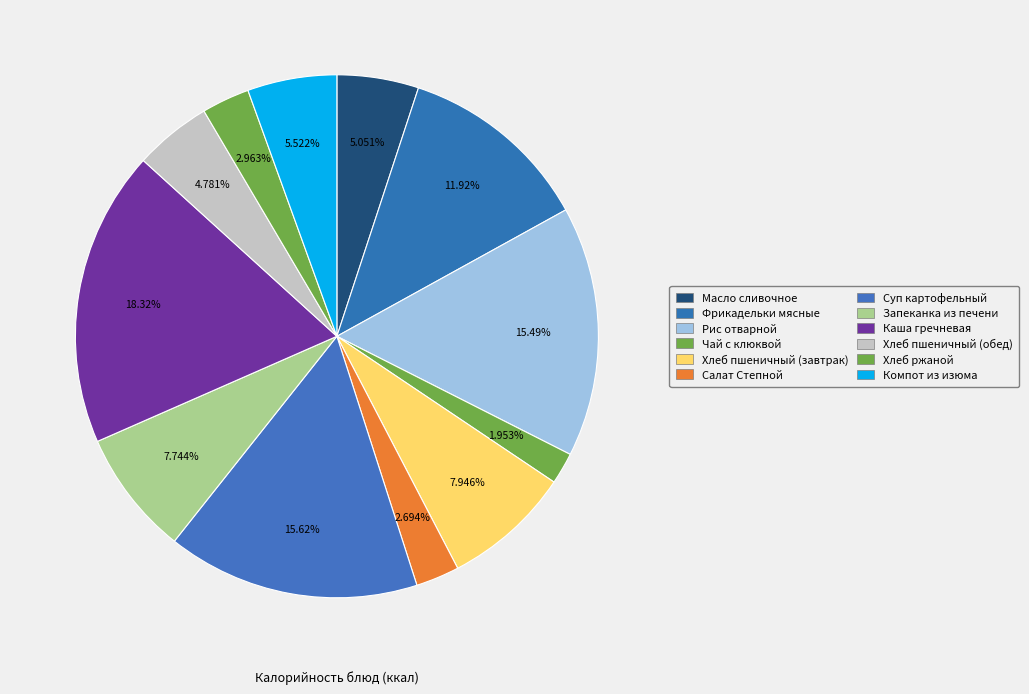

Which category has the biggest portion of the pie?

Каша гречневая